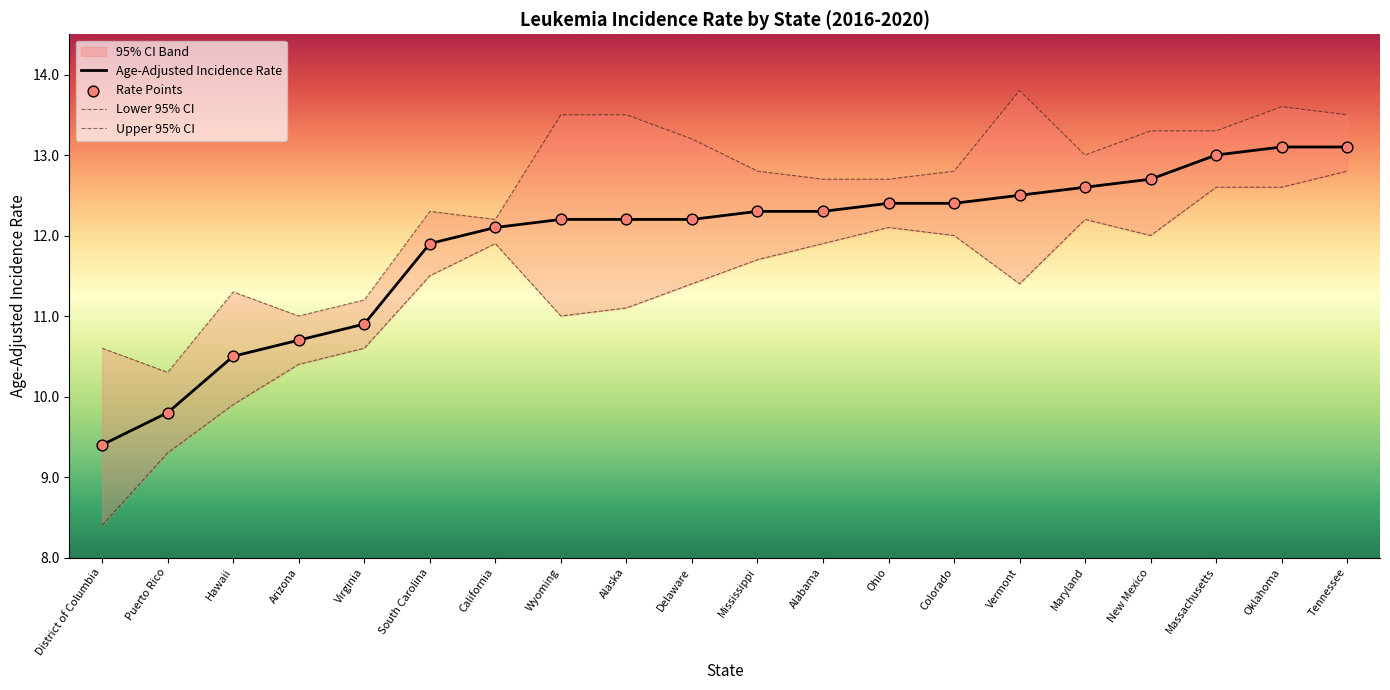

Which series contains the lowest Y value?

Lower 95% CI